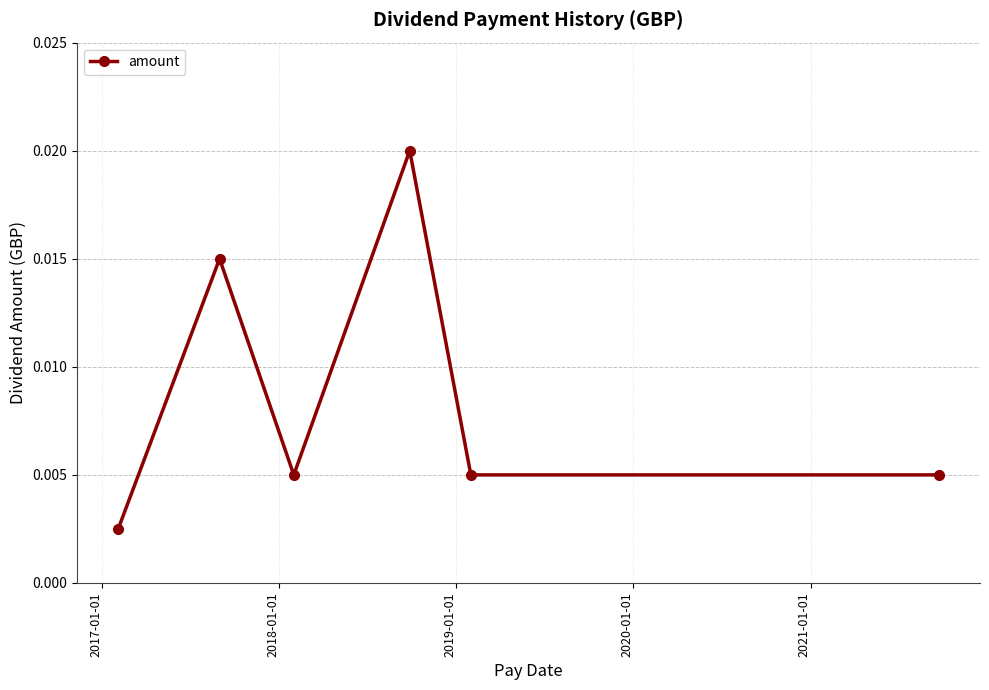

Count the values in the range 0 to 1.

6